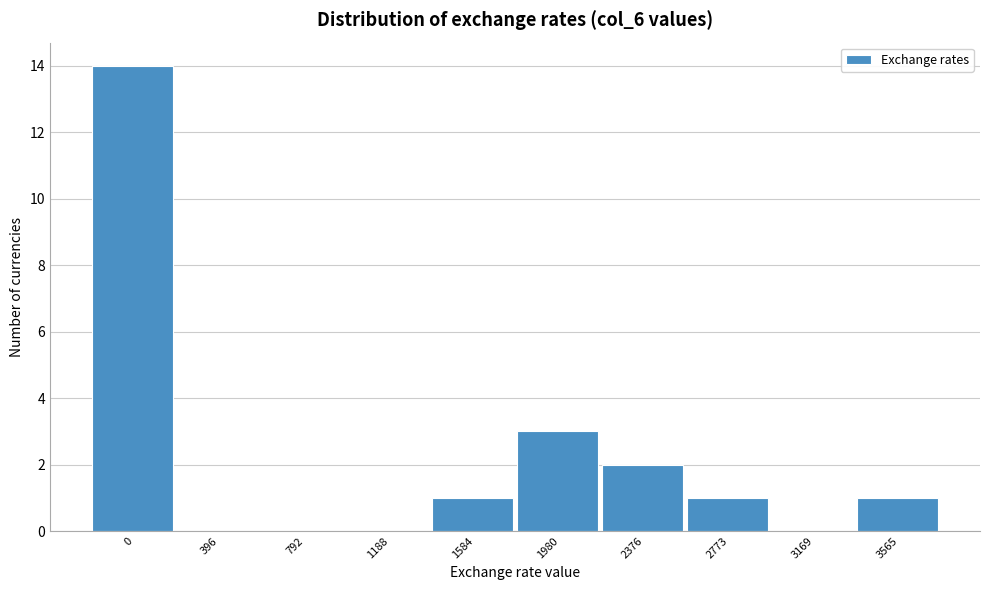

Reading right to left, transcribe all the data shown in this chart.

3565=1	3169=0	2773=1	2376=2	1980=3	1584=1	1188=0	792=0	396=0	0=14